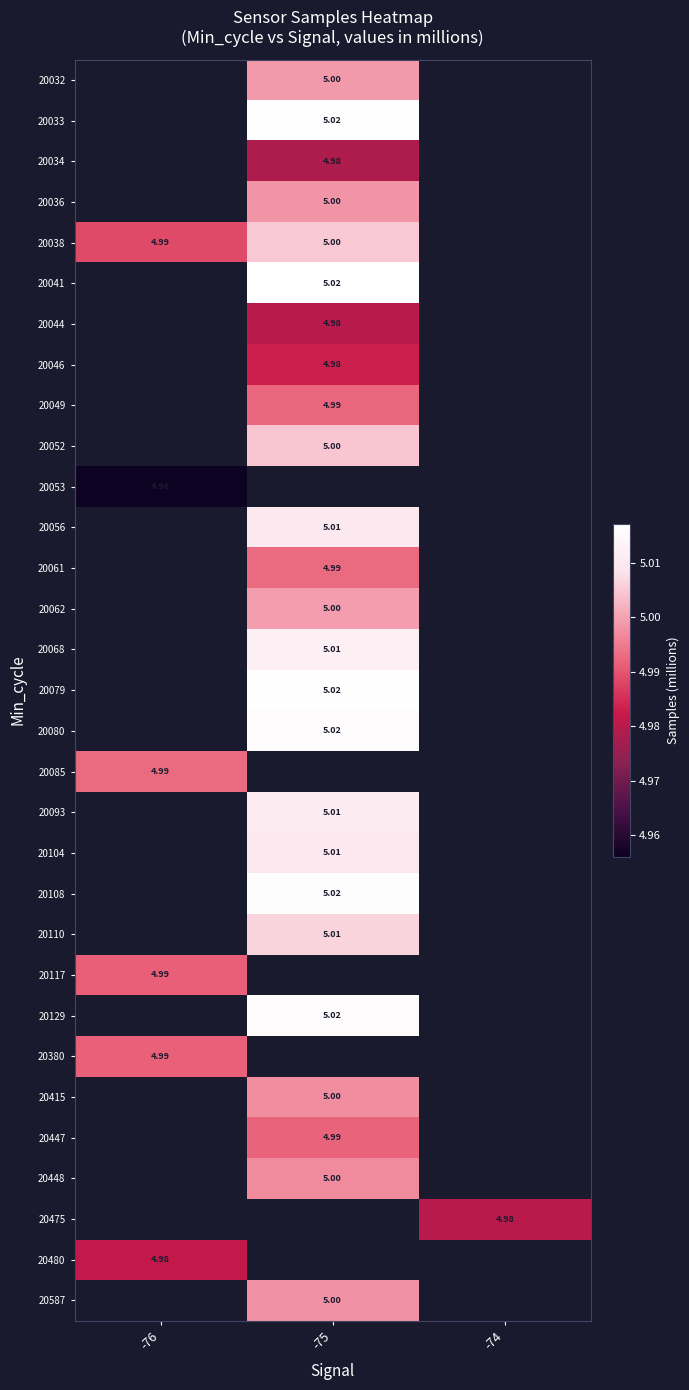

List the series in order of their overall mean, highest first.

20032, 20033, 20034, 20036, 20038, 20041, 20044, 20046, 20049, 20052, 20053, 20056, 20061, 20062, 20068, 20079, 20080, 20085, 20093, 20104, 20108, 20110, 20117, 20129, 20380, 20415, 20447, 20448, 20475, 20480, 20587